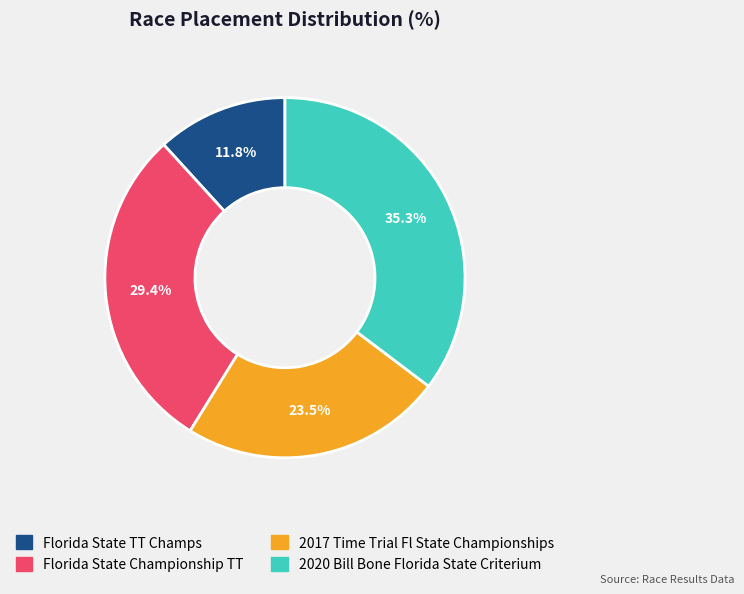

Which category has the smallest portion of the pie?

Florida State TT Champs